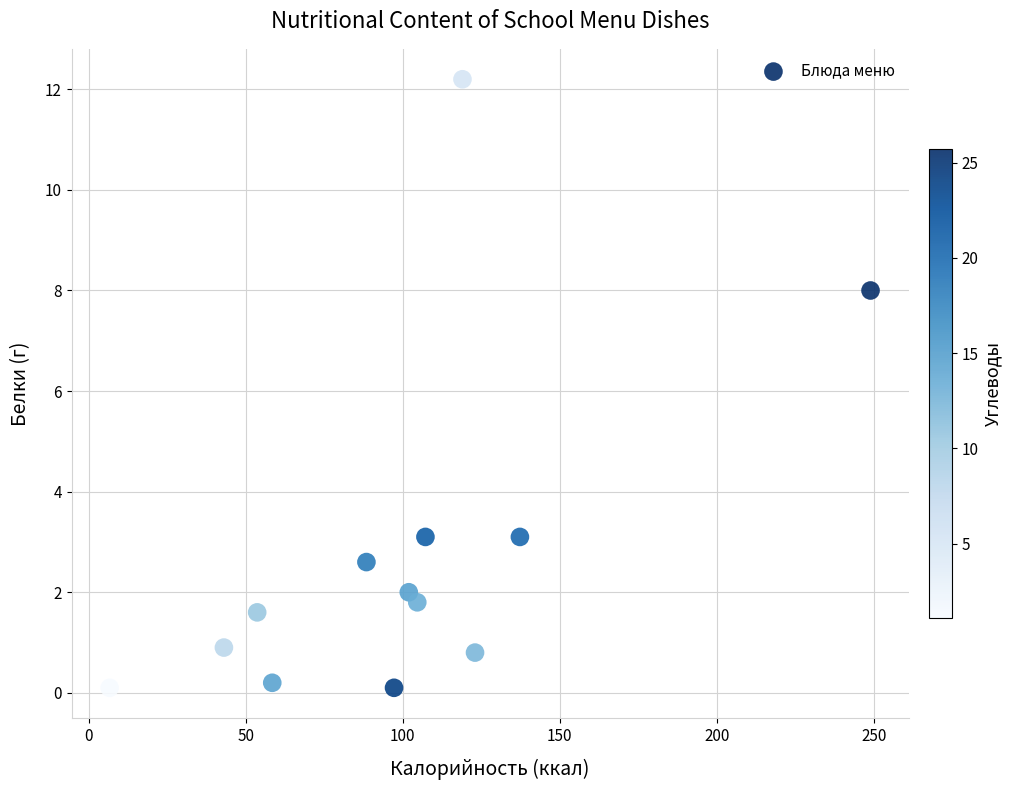

What is the range of X values (max minus min)?

242.4